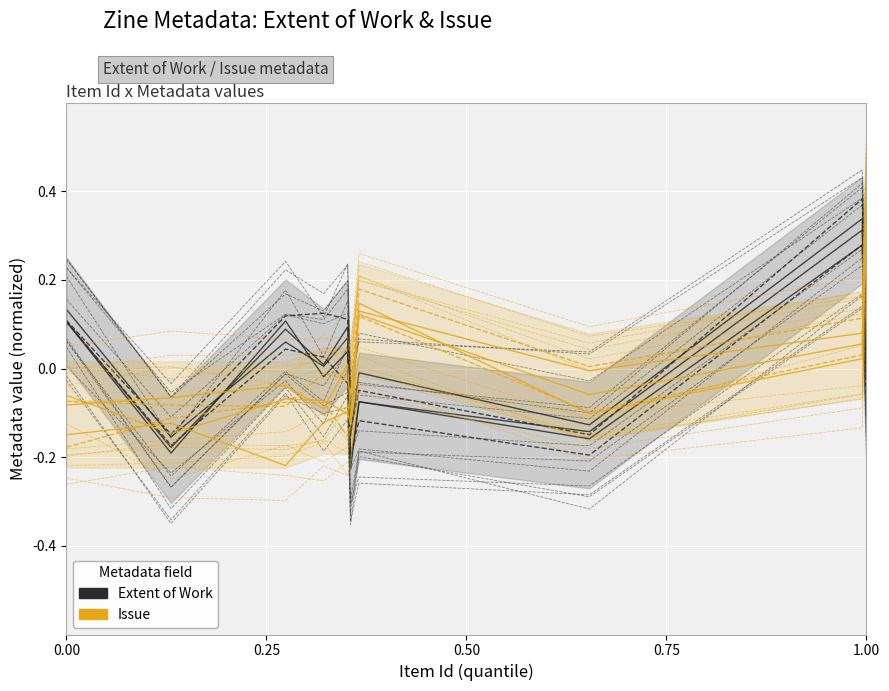

What is the difference between the maximum and second lowest values in the Issue series?

0.5